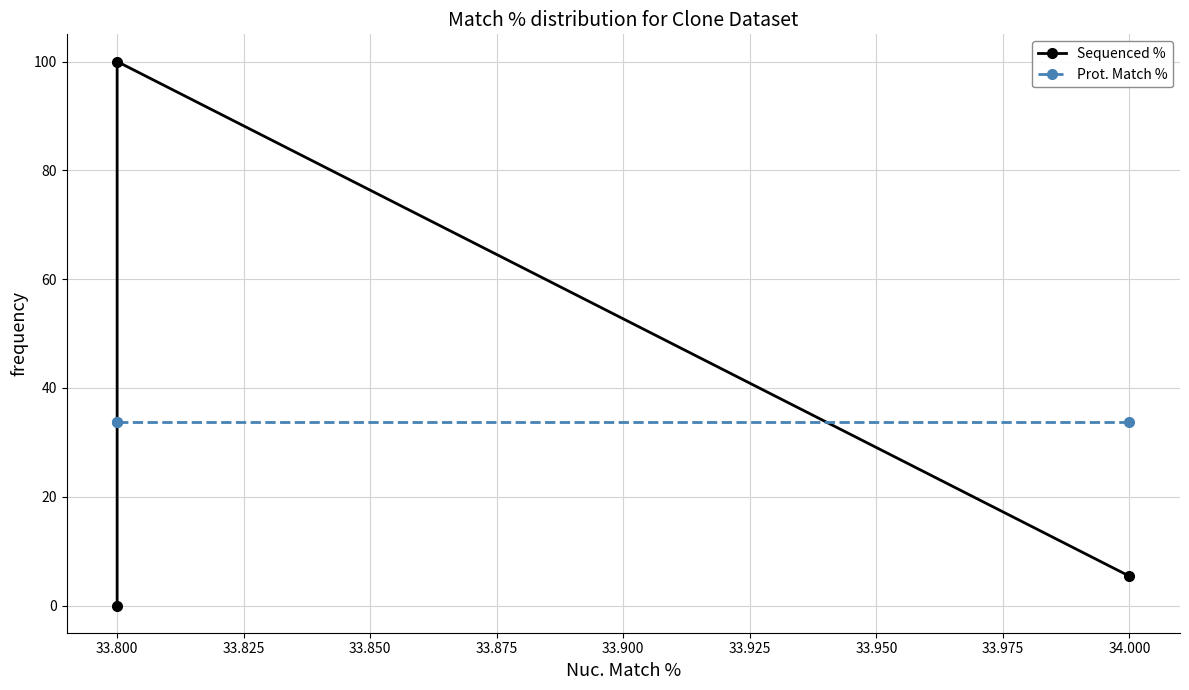

At which category does the chart reach its peak across all series?

33.800